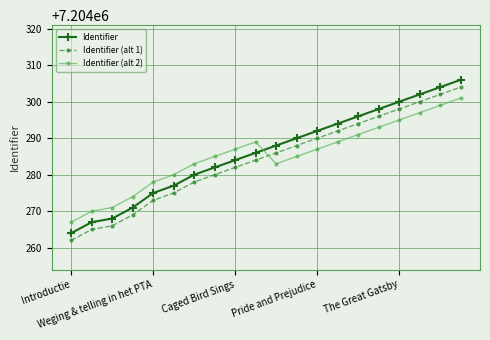

What is the value of the Identifier point at the 19th from the left?

7204304